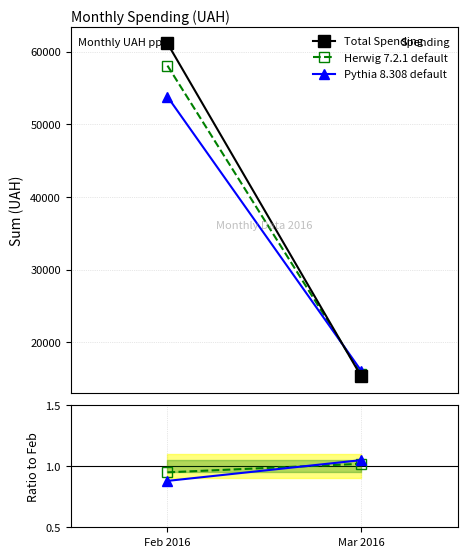

True or false: Pythia 8.308 default has a value of 0.7 at Mar 2016.

False